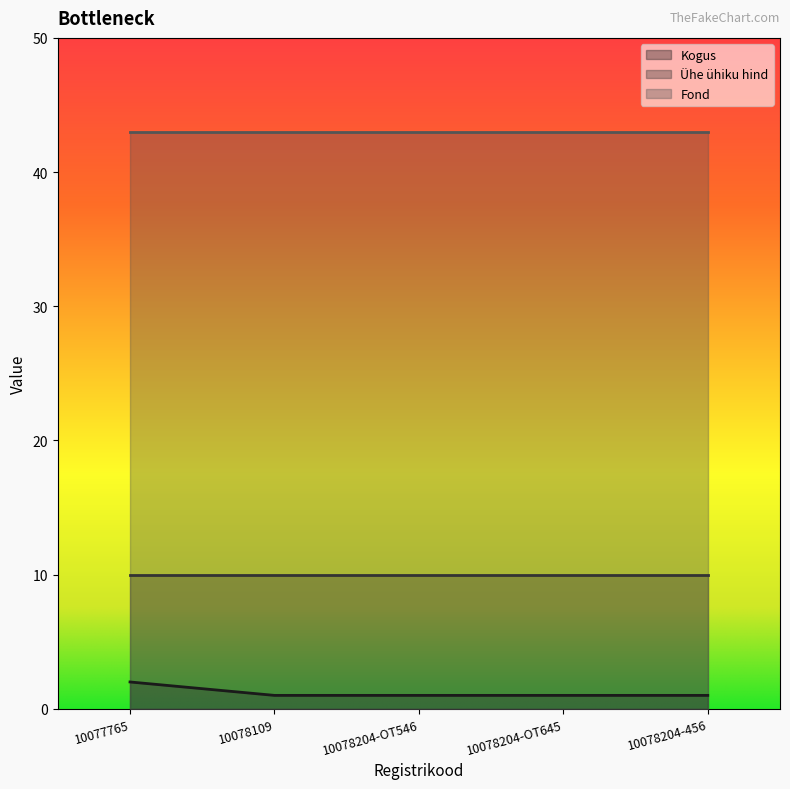

What is the label of the 1st point from the left?

10077765